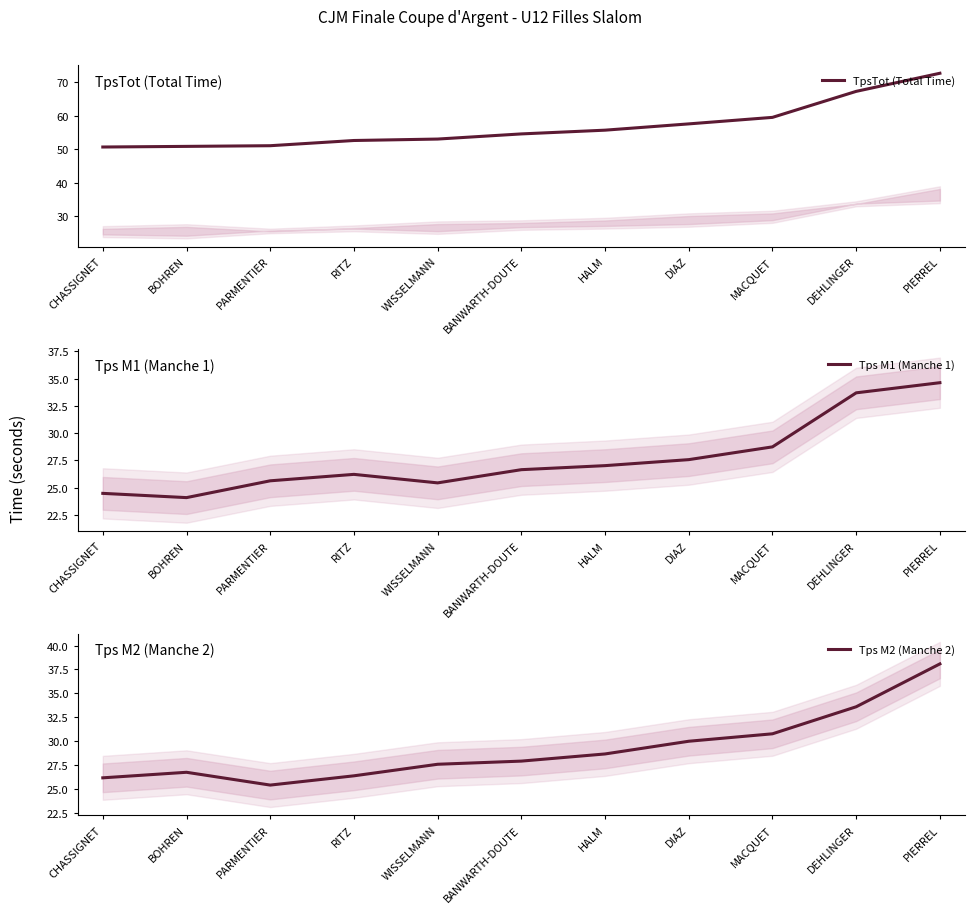

How many series are shown in this chart?

3